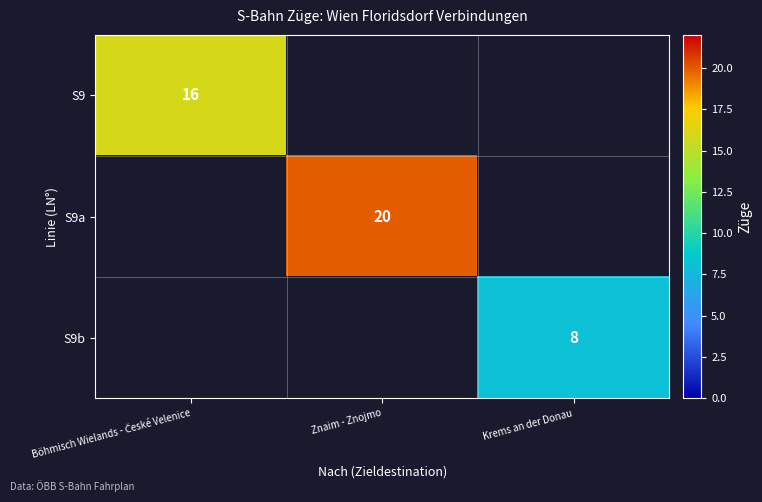

At how many categories does at least one series exceed 6?

3